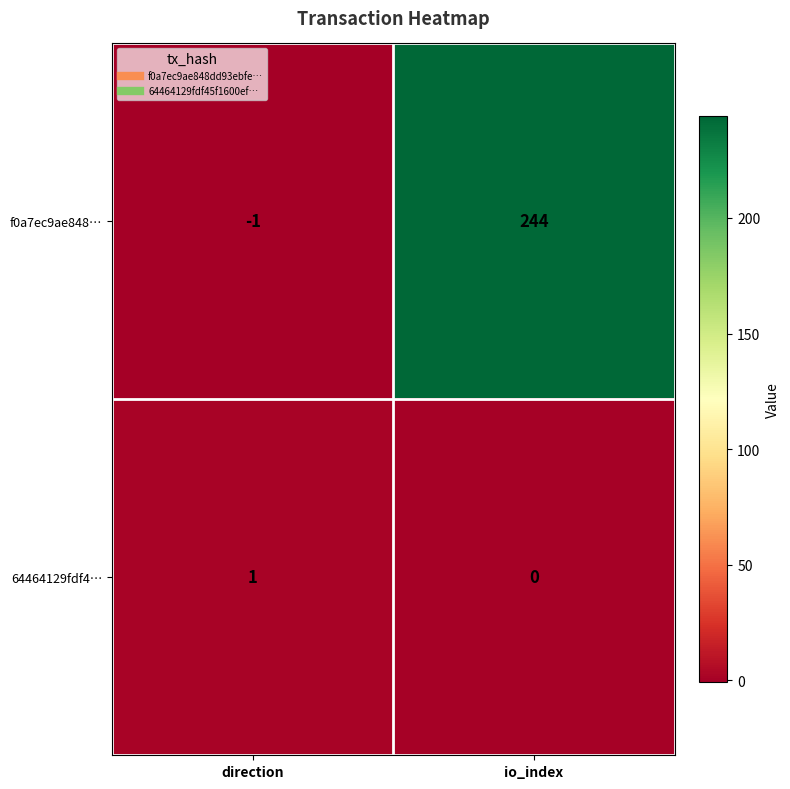

Rank the series by their maximum value, from highest to lowest.

f0a7ec9ae848…, 64464129fdf4…